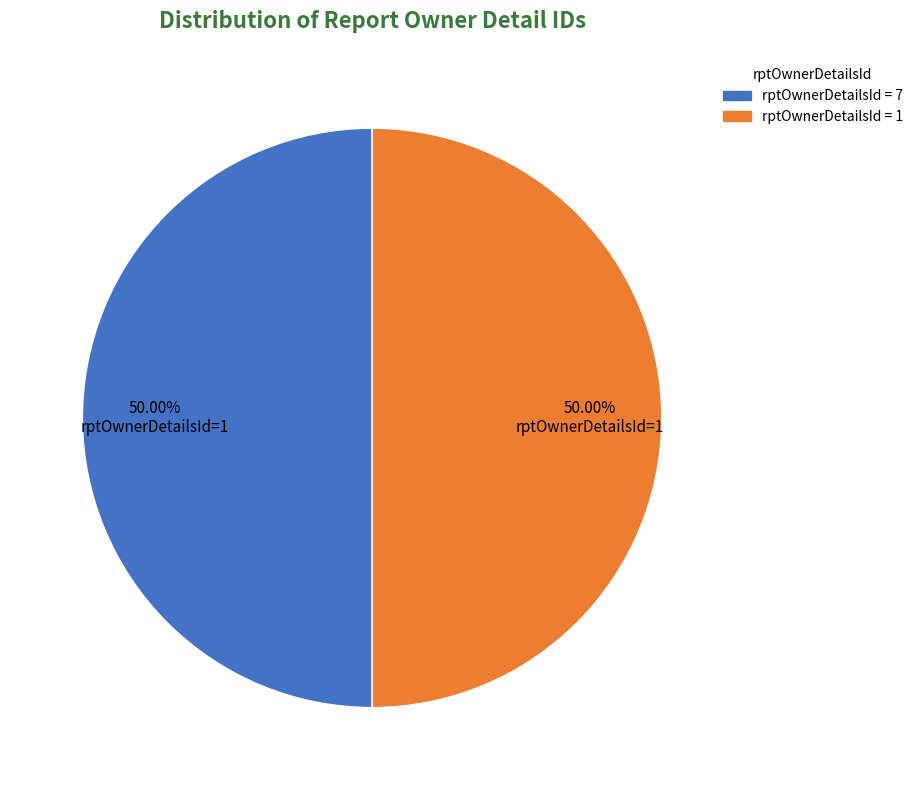

Approximately how many times larger is the value at rptOwnerDetailsId = 1 compared to rptOwnerDetailsId = 7?

1.0